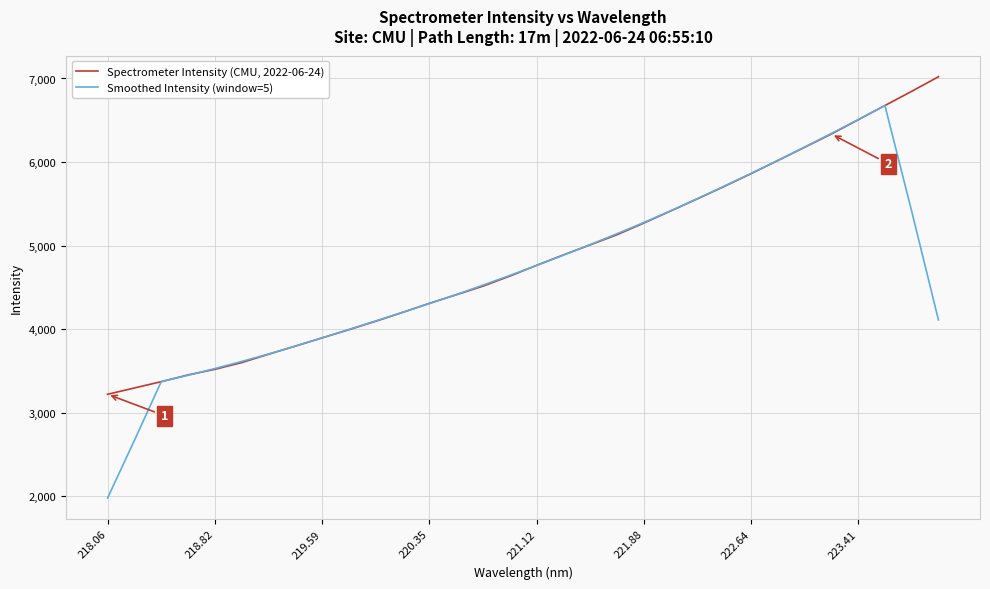

Is this an area chart (filled region under the line)?

No